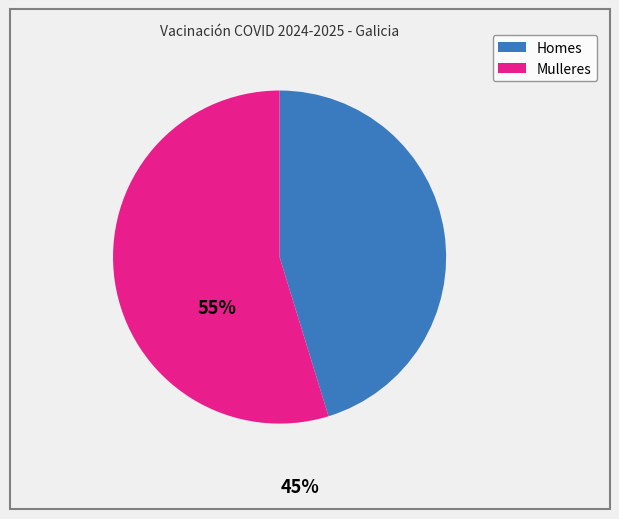

Which slice is the largest?

Mulleres